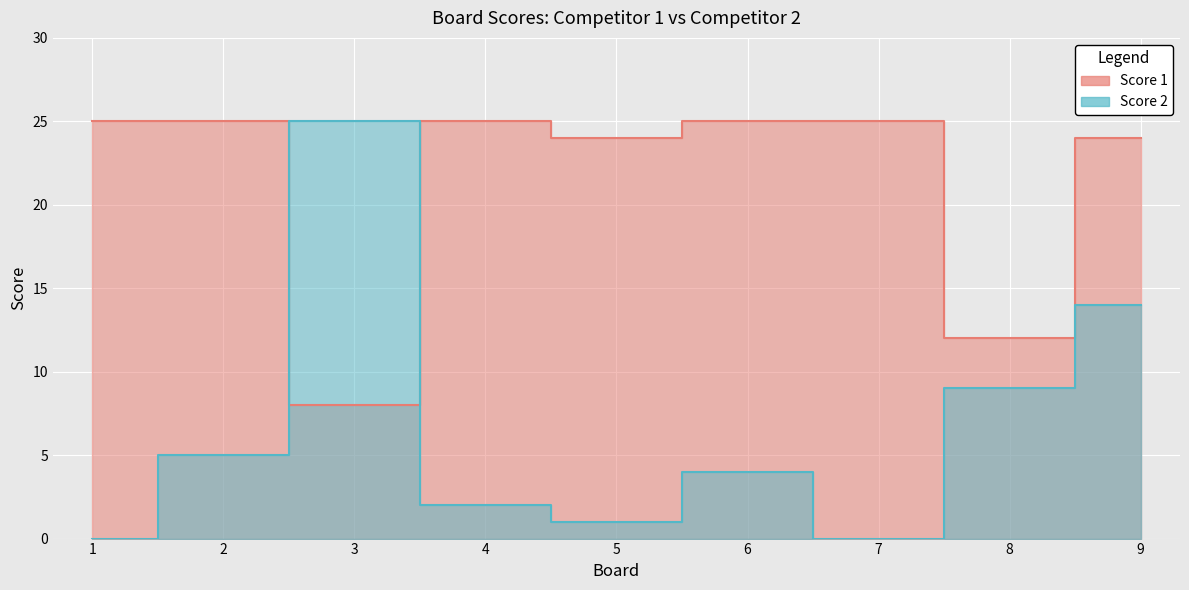

What is the value of the Score 1 point at the 6th from the left?

25